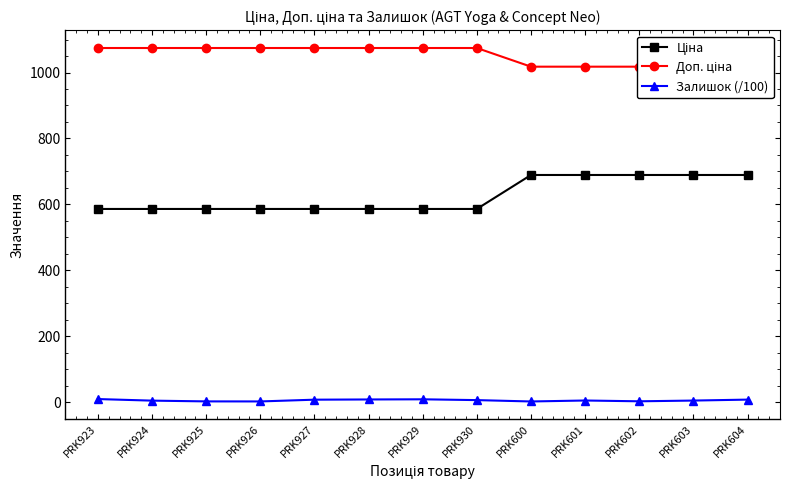

What are all the series names shown in the legend?

Ціна, Доп. ціна, Залишок (/100)